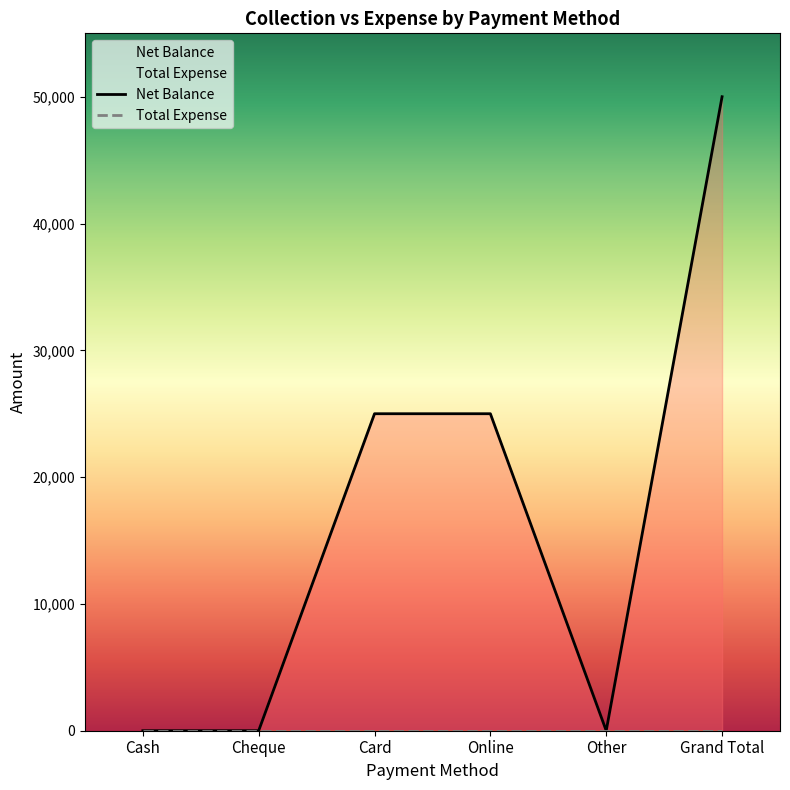

At which label is the value closest to 25000?

Card